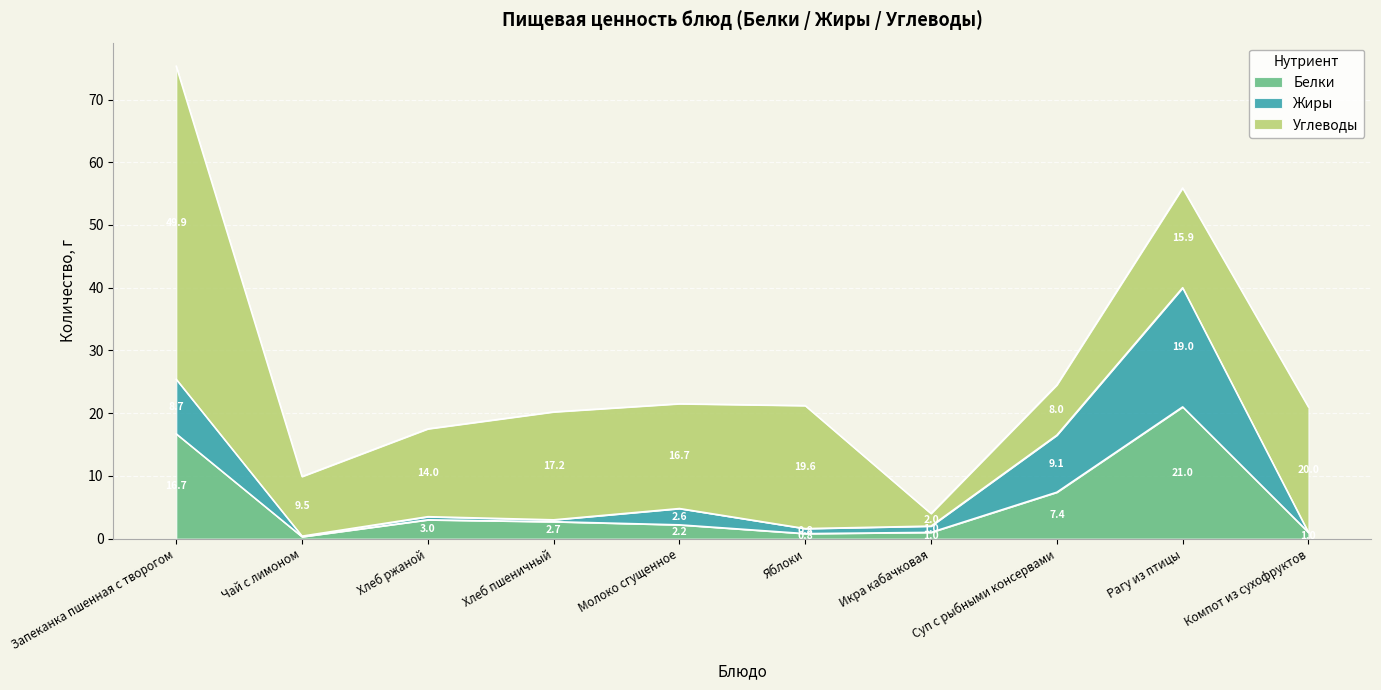

The Белки series shows 16.7 at Запеканка пшенная с творогом. True or false?

True